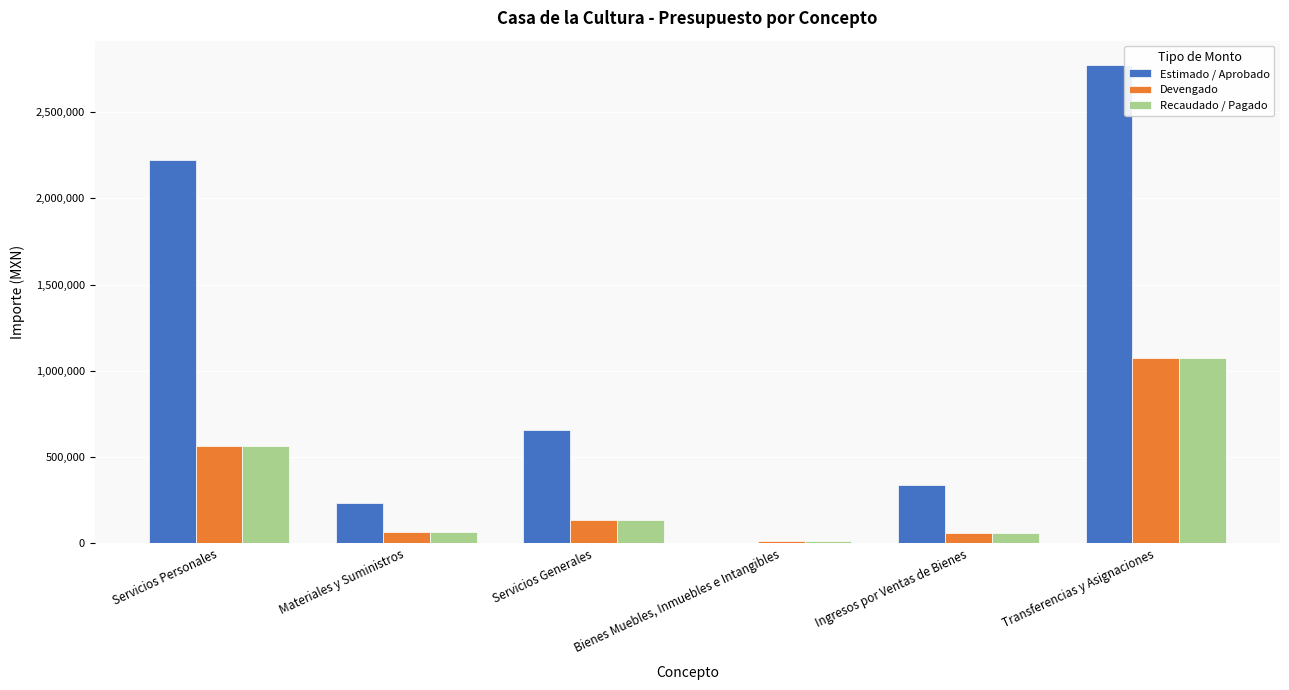

Which series has the largest total across all categories?

Estimado / Aprobado